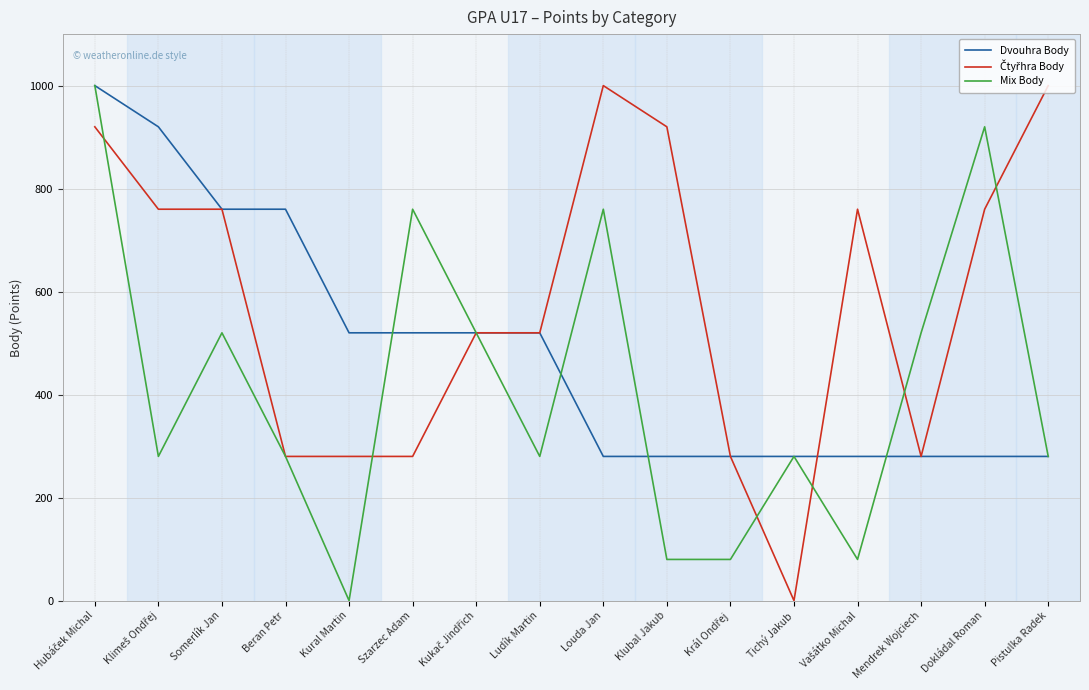

The Dvouhra Body series shows 85 at Louda Jan. True or false?

False